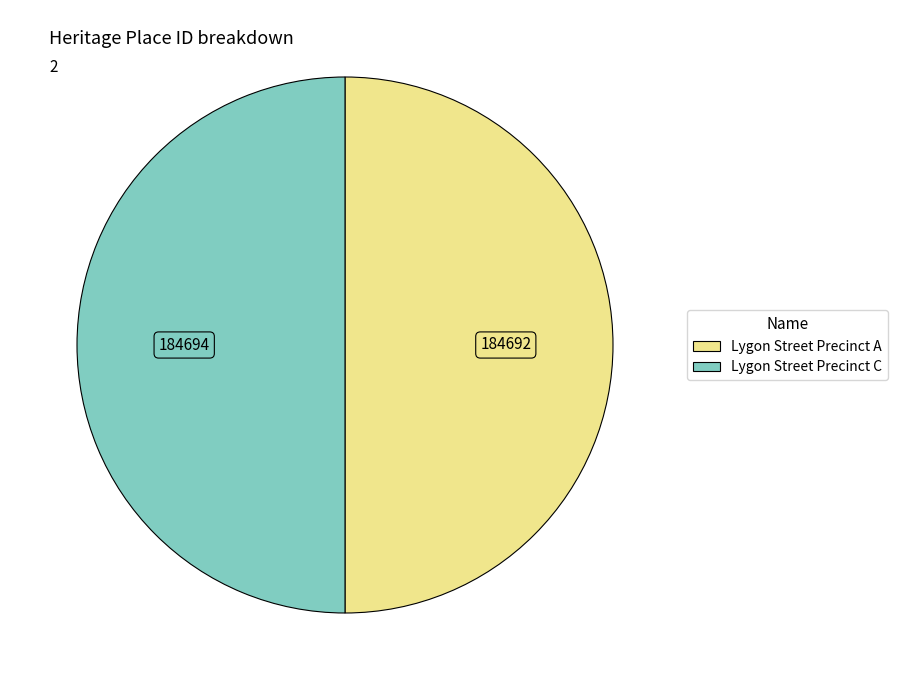

The Lygon Street Precinct A slice represents 50% of the pie. True or false?

True